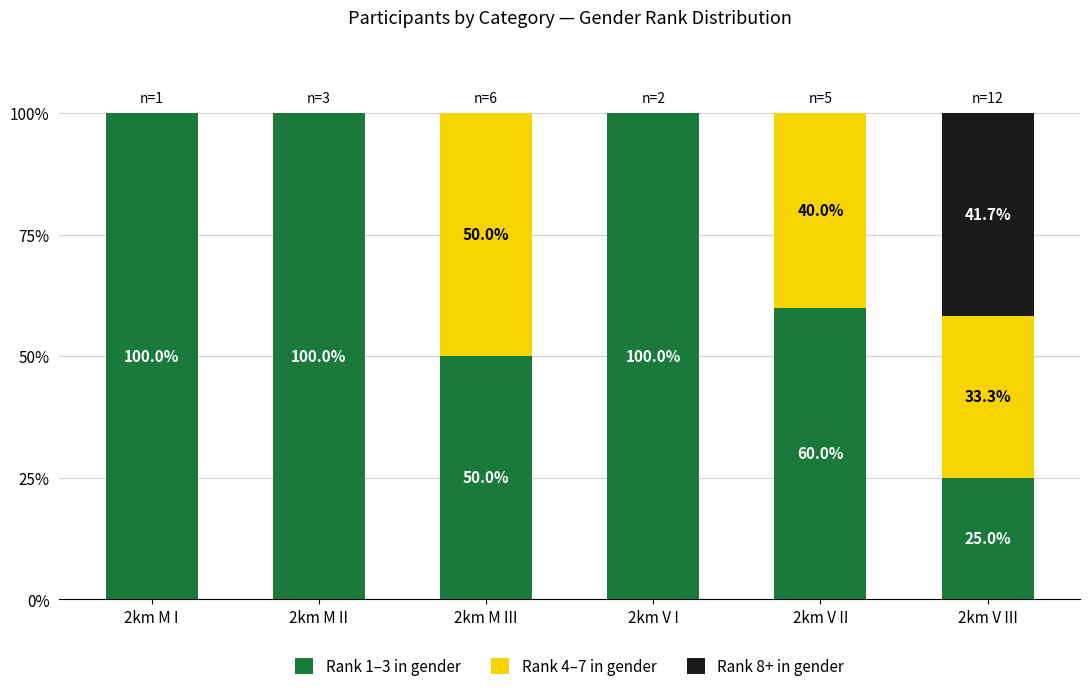

The value of Rank 1–3 in gender at 2km V I is 148.9. True or false?

False